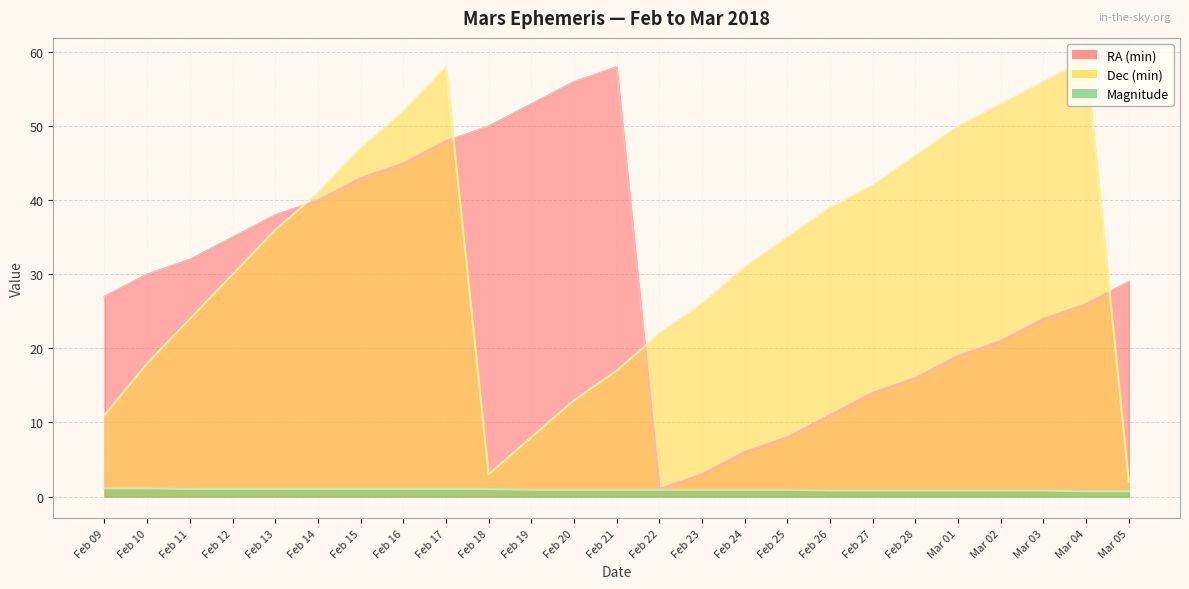

What is the spread (max minus min) of values at Feb 25?

34.1